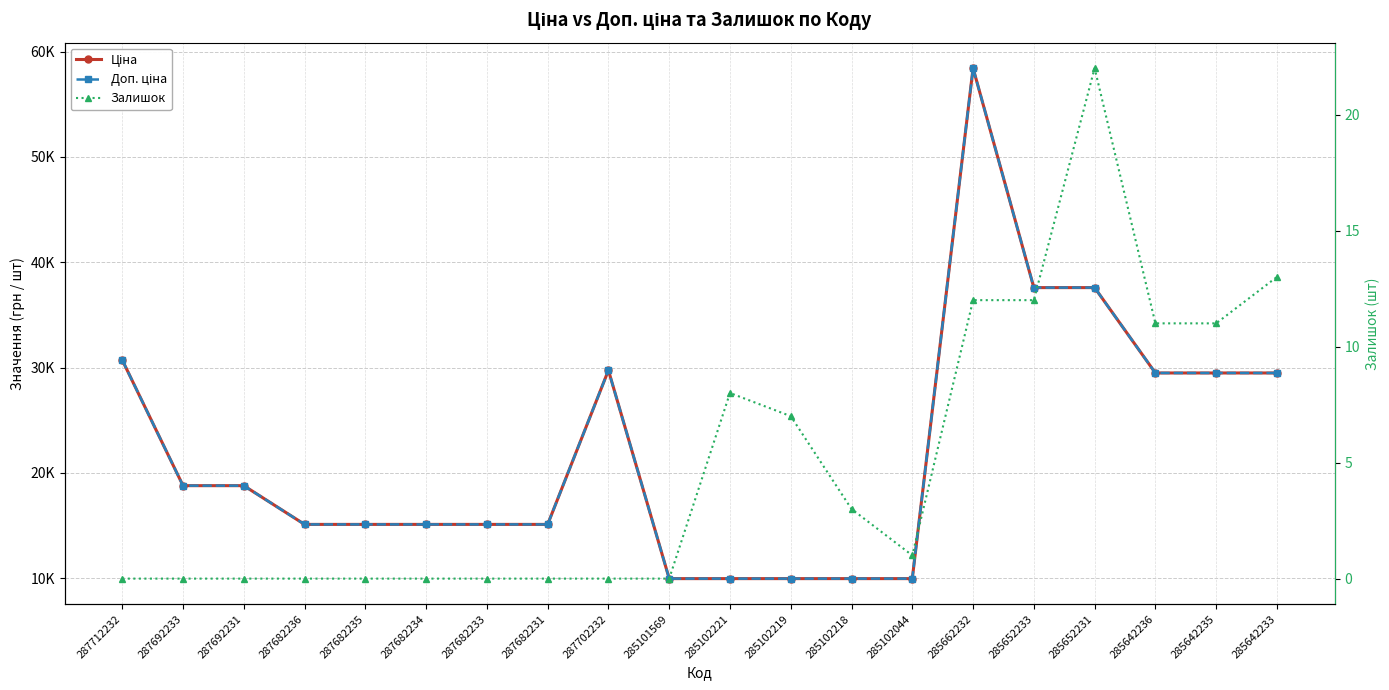

List the series in order of their peak value, highest first.

Ціна, Доп. ціна, Залишок